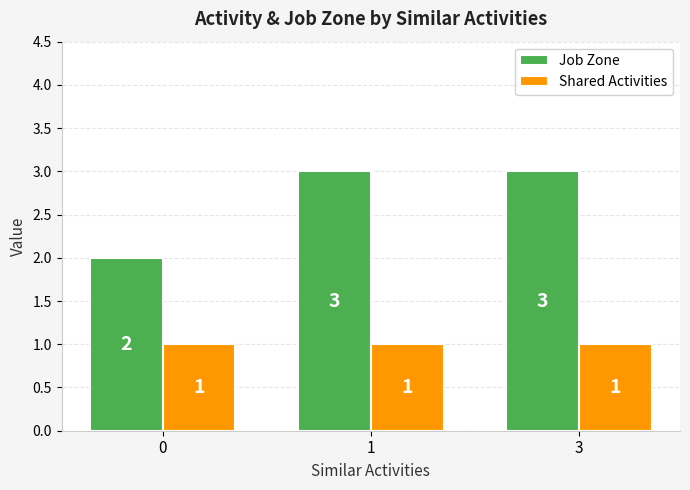

Is the value of Job Zone at 3 greater than the value of Shared Activities at 1?

Yes